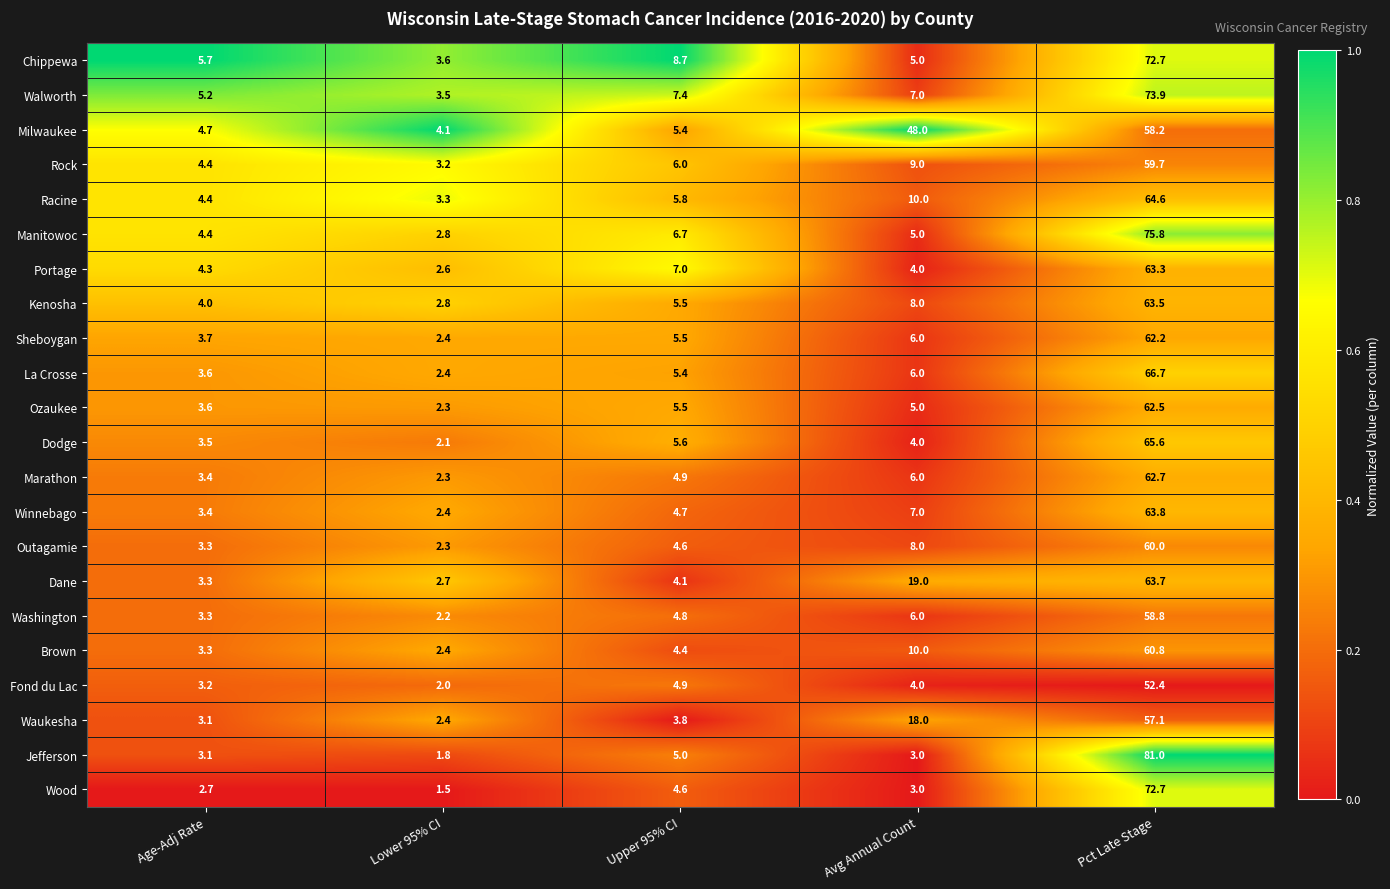

The Chippewa series shows 5.7 at Age-Adj Rate. True or false?

True